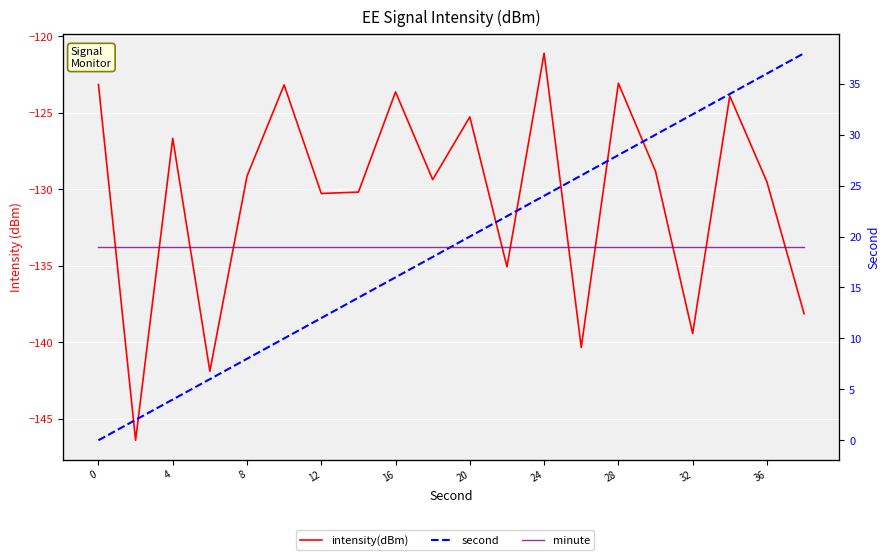

Is this an area chart (filled region under the line)?

No